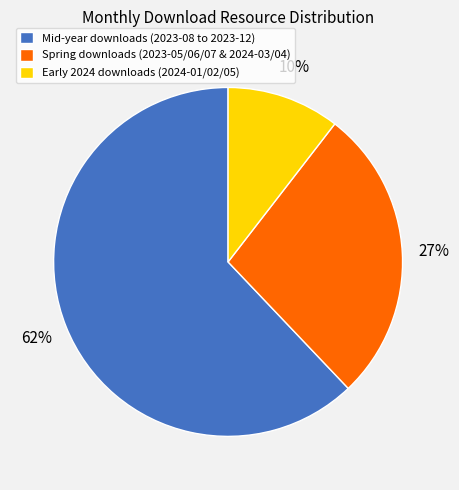

What is the ratio of the value at Spring downloads (2023-05/06/07 & 2024-03/04) to the value at Mid-year downloads (2023-08 to 2023-12)?

0.4